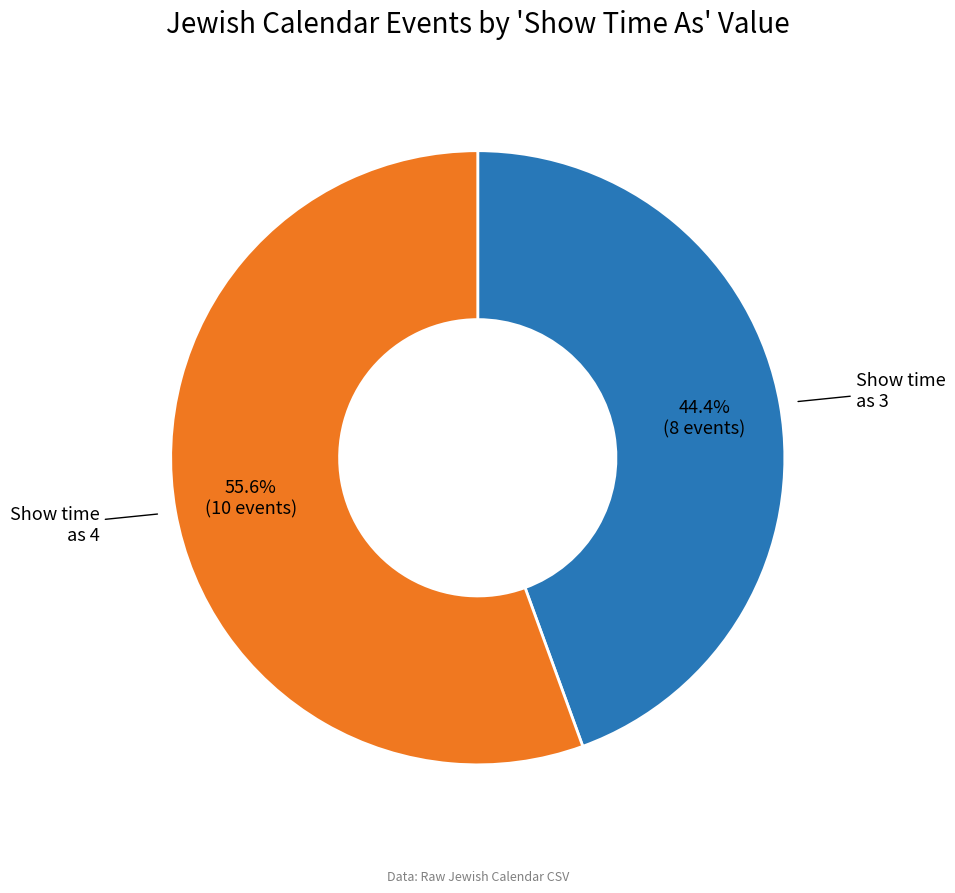

Is there any slice that represents more than half of the pie?

Yes